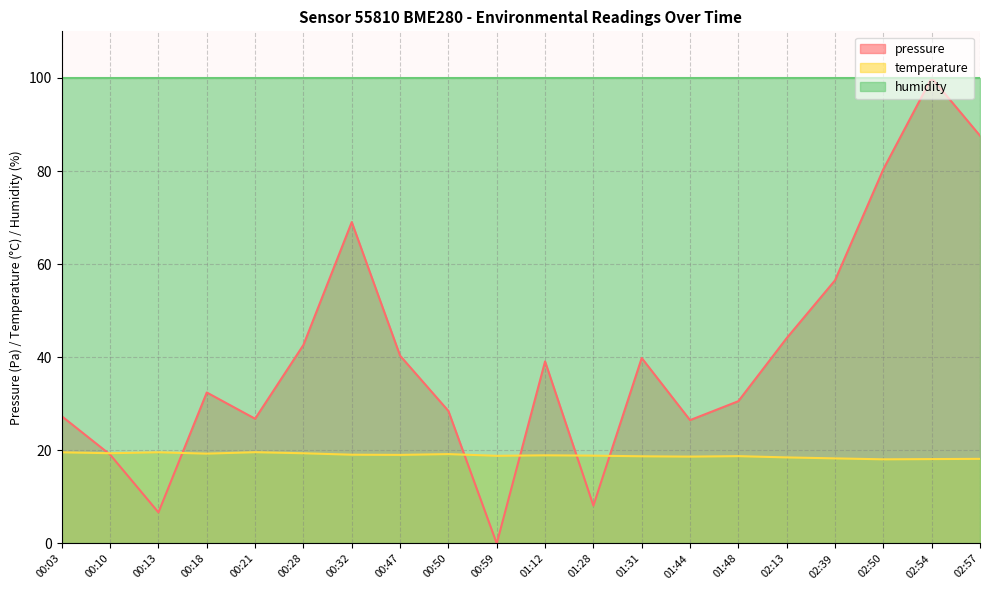

Where do temperature and pressure first cross each other?

00:03 and 00:10